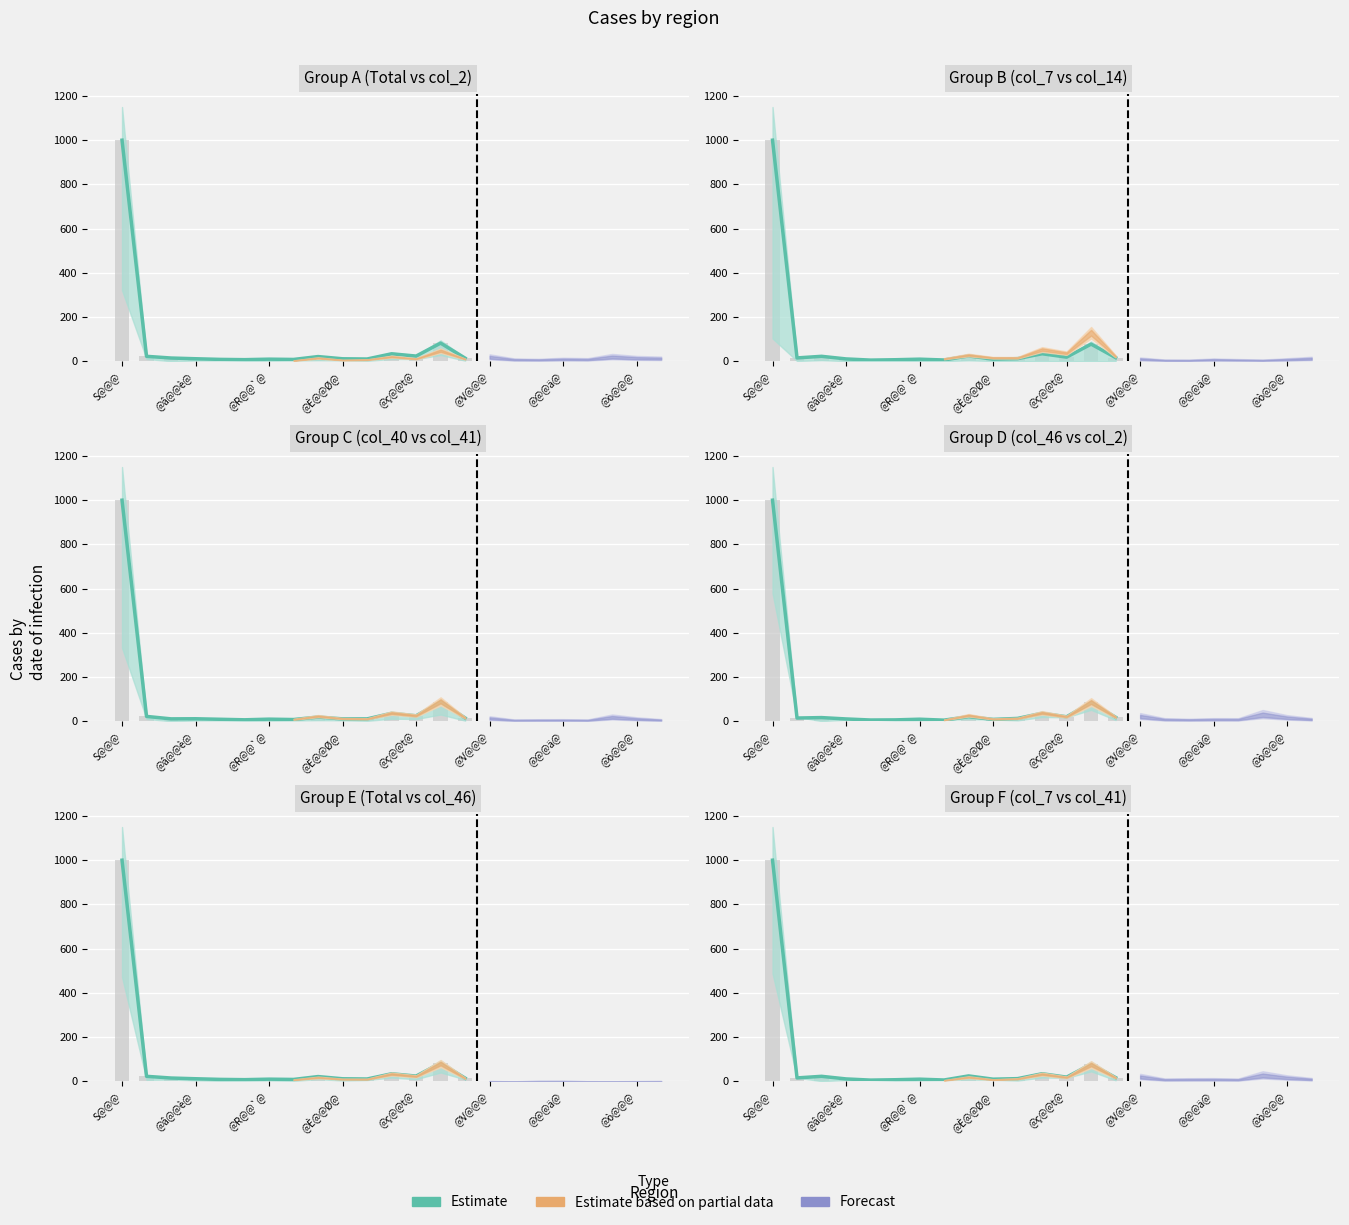

What is the sum of all values?

1276.5